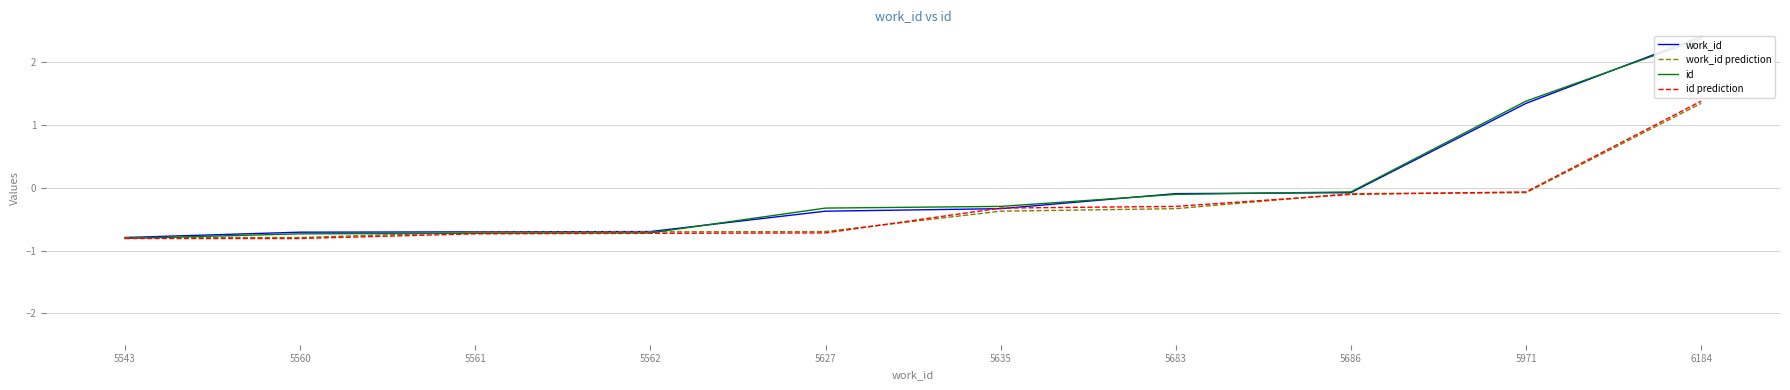

Reading right to left, extract all data points from this chart.

work_id: 2.4	1.3	-0.1	-0.1	-0.3	-0.4	-0.7	-0.7	-0.7	-0.8
work_id prediction: 1.3	-0.1	-0.1	-0.3	-0.4	-0.7	-0.7	-0.7	-0.8	-0.8
id: 2.4	1.4	-0.1	-0.1	-0.3	-0.3	-0.7	-0.7	-0.7	-0.8
id prediction: 1.4	-0.1	-0.1	-0.3	-0.3	-0.7	-0.7	-0.7	-0.8	-0.8